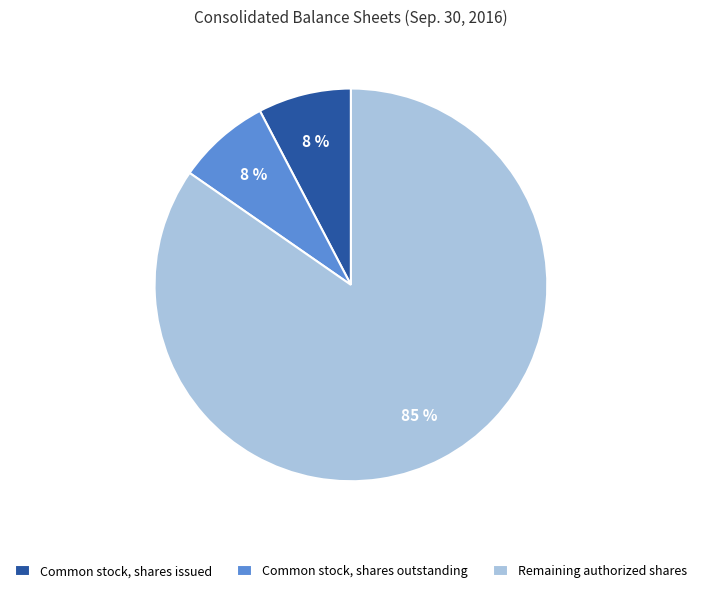

To the nearest percent, what is the combined percentage of Common stock, shares issued and Remaining authorized shares?

92%